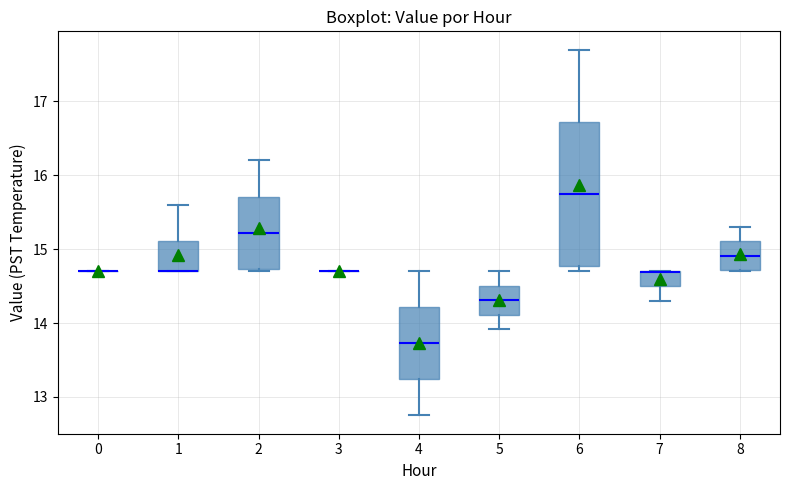

Reading left to right, transcribe this box plot: for each box, give where its median line is, the range the box spans, and where its two whiskers end, as read against the y-axis. The values are not printed on the chart, so give them approximately, as read against the axis.

0: box collapsed to a line at 14.7, whiskers 14.7 to 14.7
1: median 14.7 (drawn on the box's lower edge), box 14.7 to 15.1, whiskers 14.7 to 15.6
2: median 15.2, box 14.7 to 15.7, whiskers 14.7 (just below the box's lower edge) to 16.2
3: box collapsed to a line at 14.7, whiskers 14.7 to 14.7
4: median 13.7, box 13.2 to 14.2, whiskers 12.8 to 14.7
5: median 14.3, box 14.1 to 14.5, whiskers 13.9 to 14.7
6: median 15.8, box 14.8 to 16.7, whiskers 14.7 to 17.7
7: median 14.7 (drawn on the box's upper edge), box 14.5 to 14.7, whiskers 14.3 to 14.7
8: median 14.9, box 14.7 to 15.1, whiskers 14.7 to 15.3